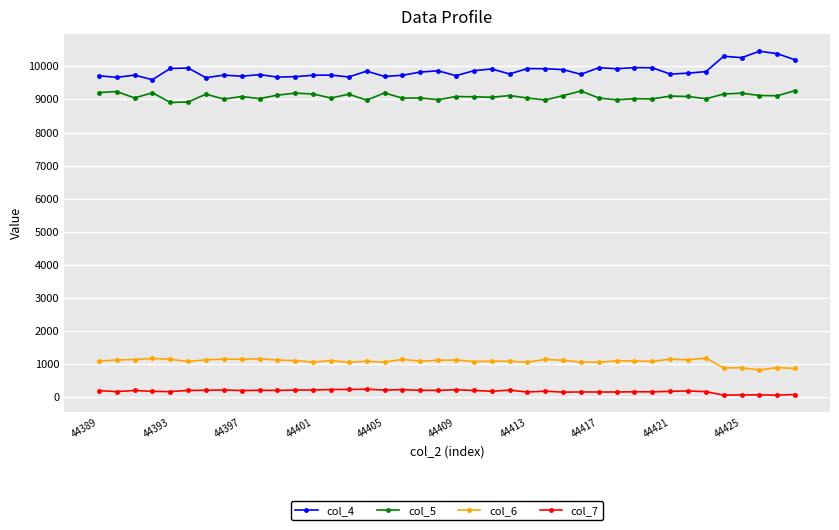

How many lines are shown in the chart?

4